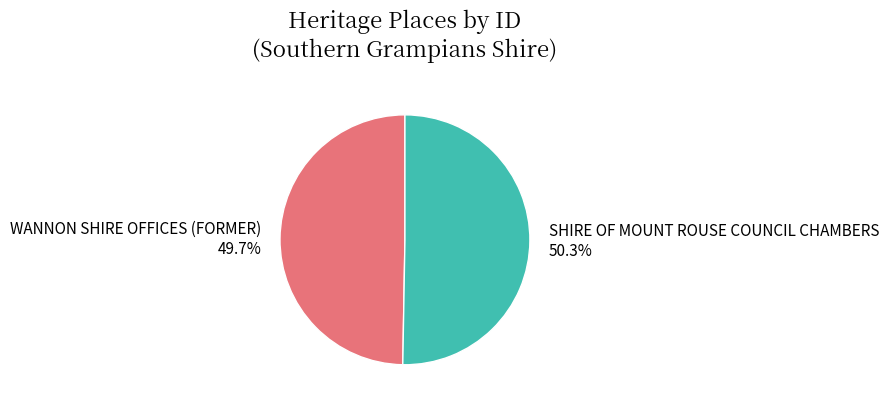

To the nearest percent, what is the difference between the largest and smallest slice percentages?

1%